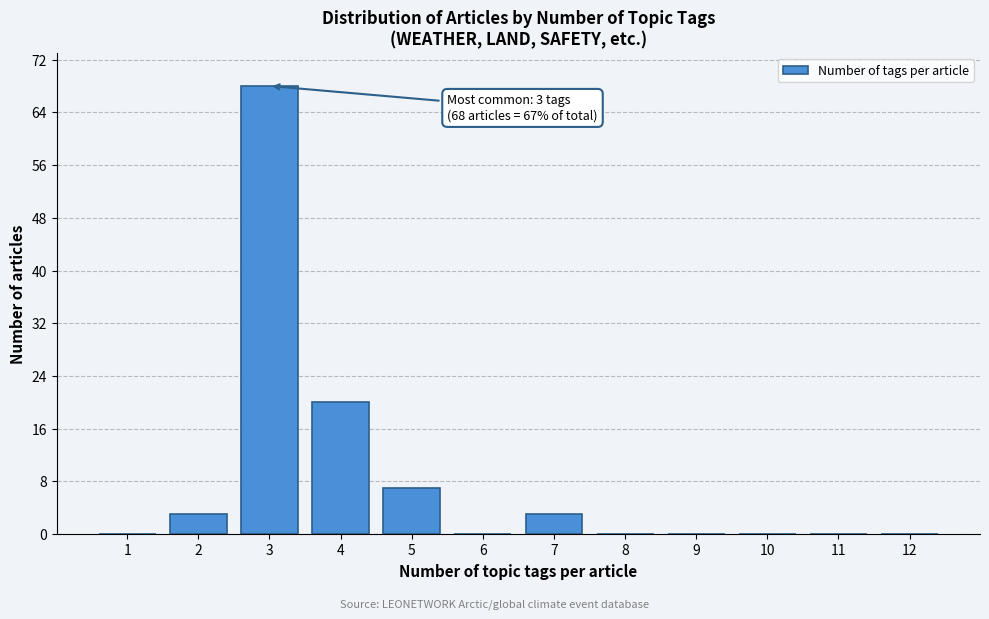

Reading right to left, transcribe all the data shown in this chart.

12=0	11=0	10=0	9=0	8=0	7=3	6=0	5=7	4=20	3=68	2=3	1=0